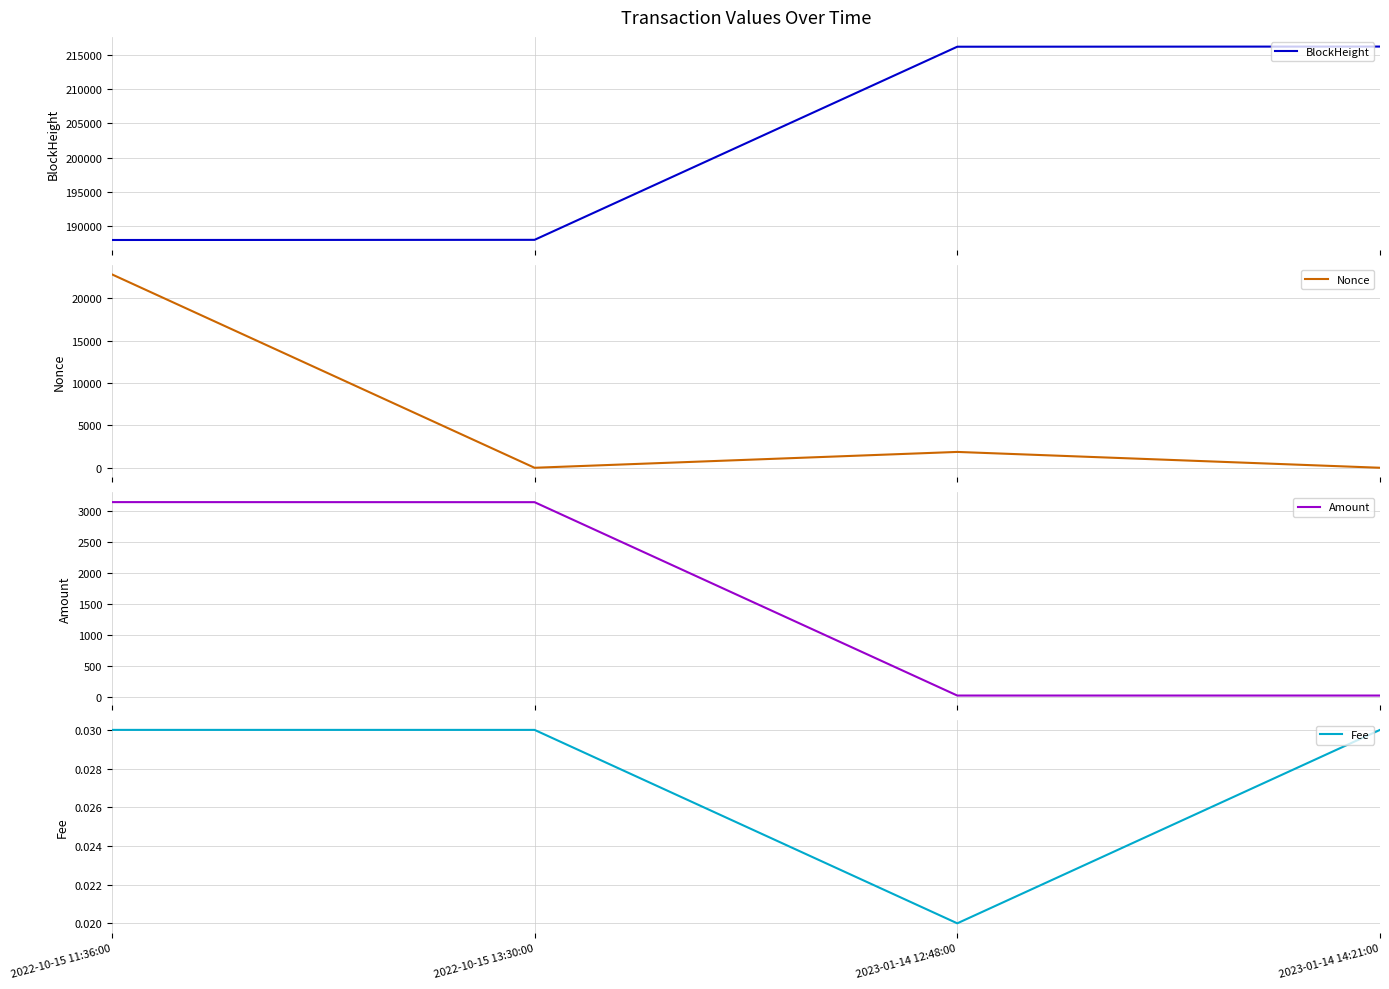

What is the label of the 1st point from the left?

2022-10-15 11:36:00